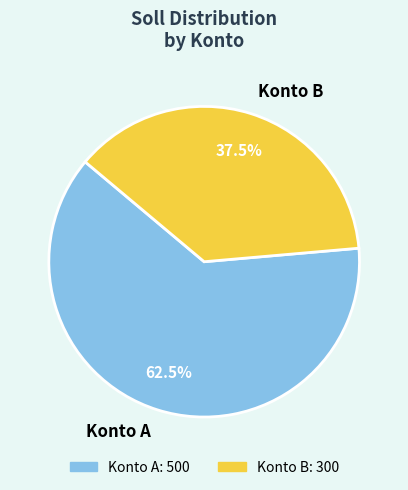

To the nearest percent, what is the difference between the Konto B and Konto A slice percentages?

25%